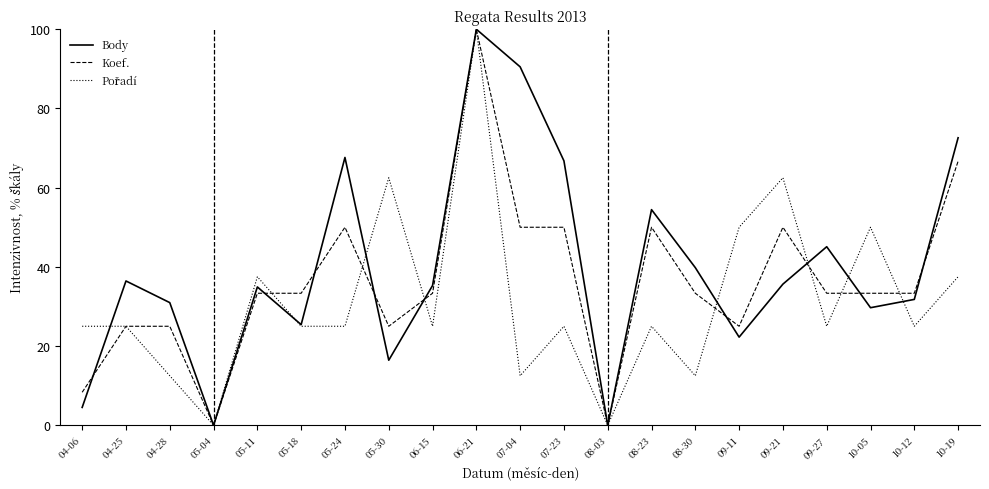

At how many categories does at least one series exceed 1?

19